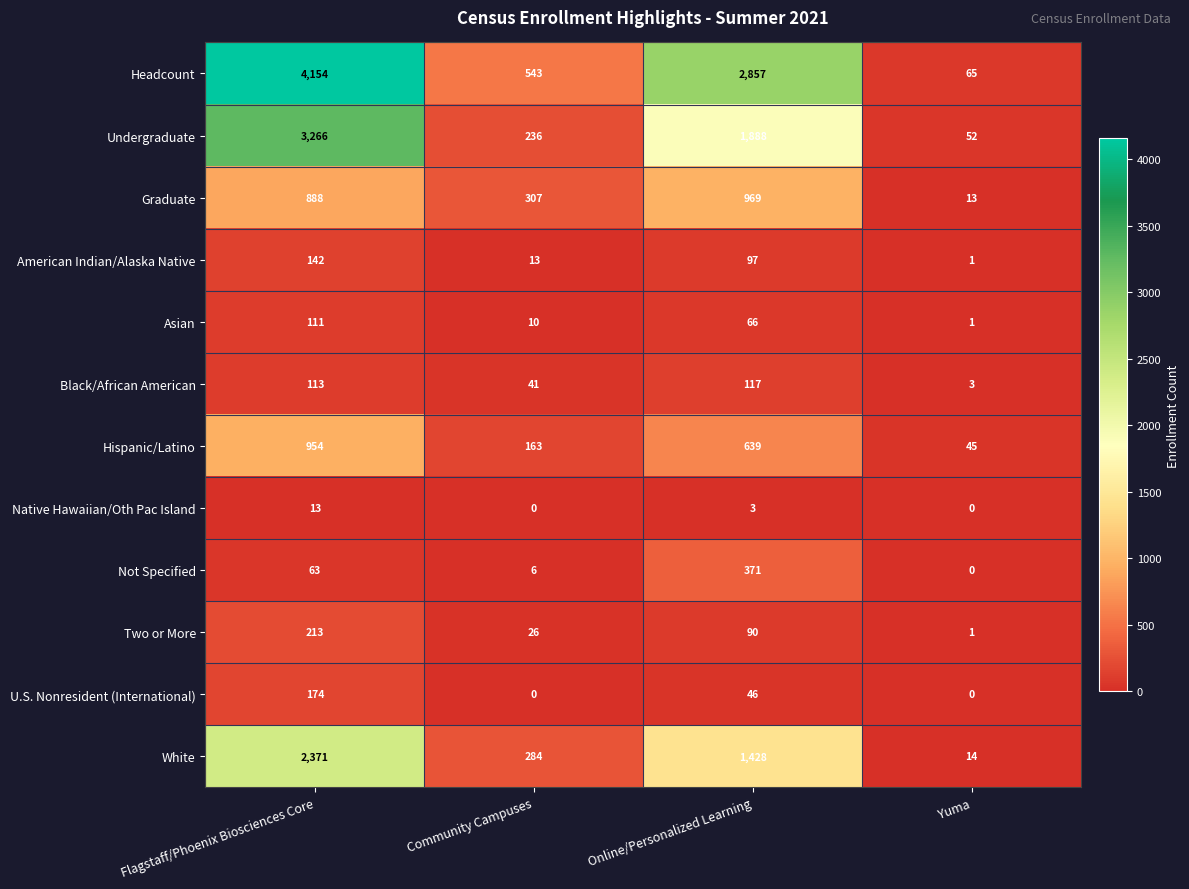

The value of Graduate at Community Campuses is 504. True or false?

False